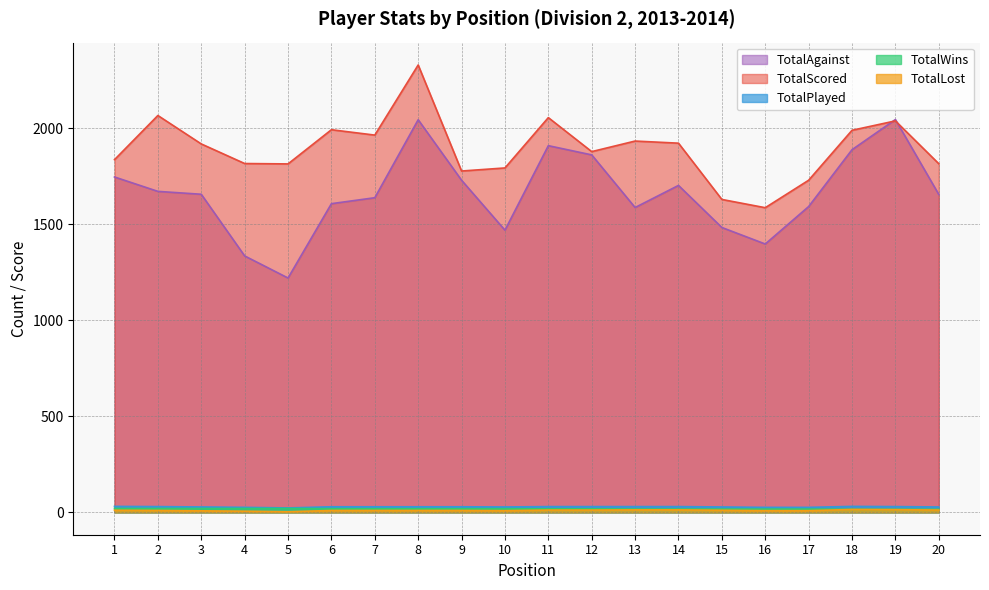

What are all the series names shown in the legend?

TotalAgainst, TotalScored, TotalPlayed, TotalWins, TotalLost